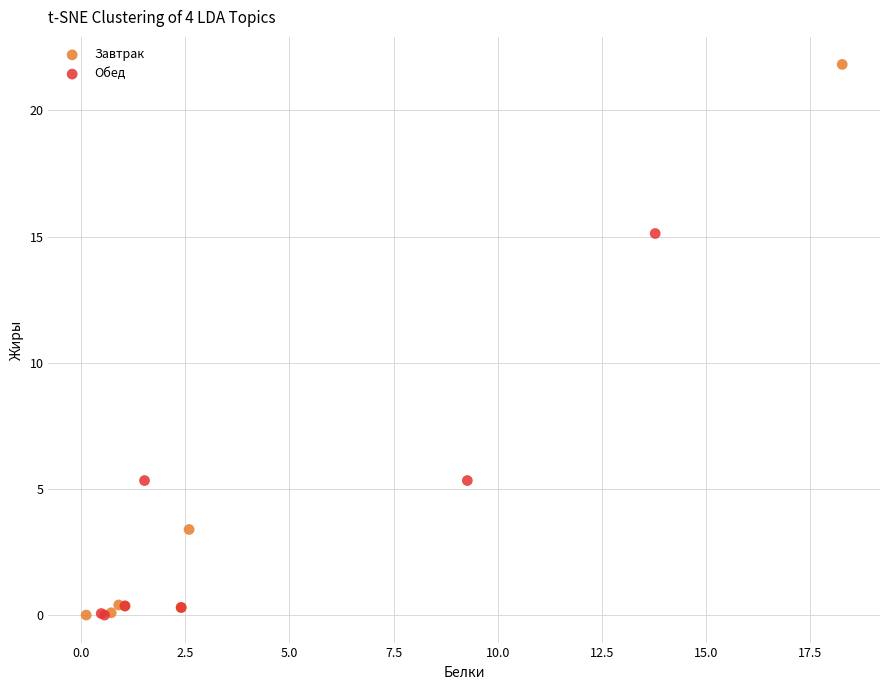

Which series has the widest spread of Y values?

Завтрак